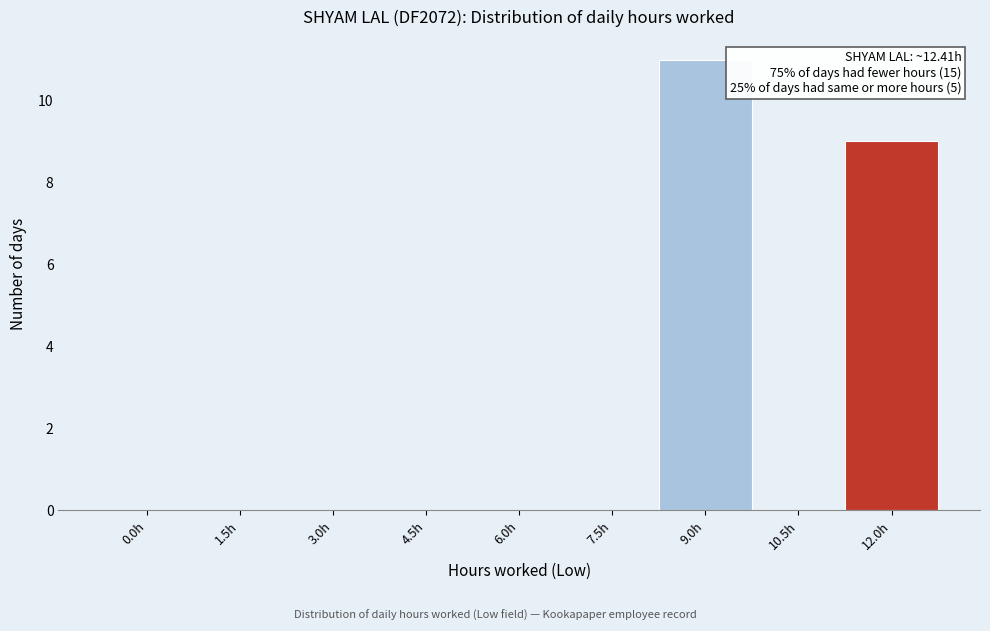

Reading left to right, list all the values displayed in this chart.

0.0h=0	1.5h=0	3.0h=0	4.5h=0	6.0h=0	7.5h=0	9.0h=11	10.5h=0	12.0h=9